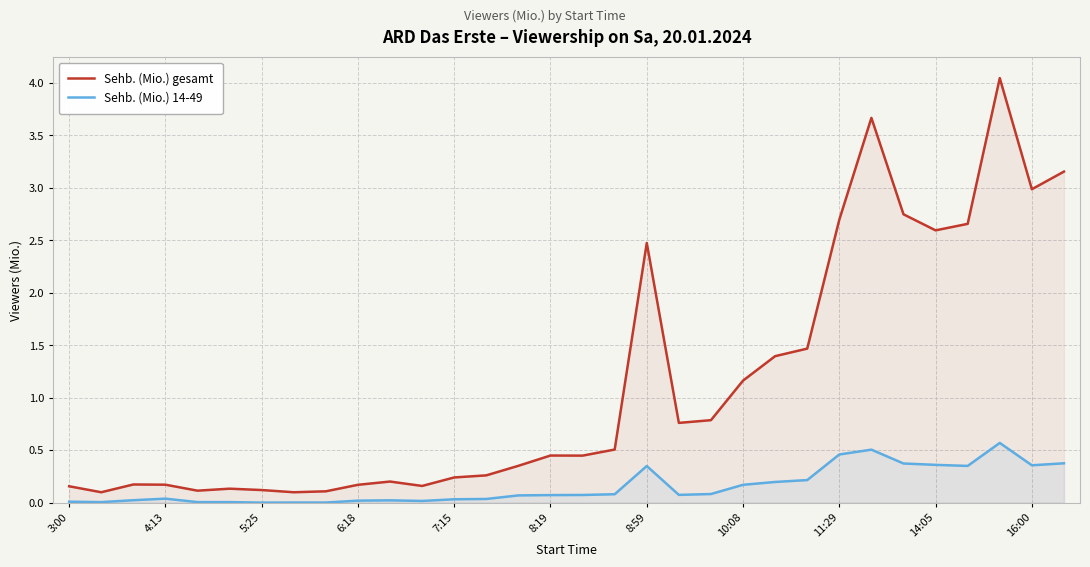

How many lines are shown in the chart?

2